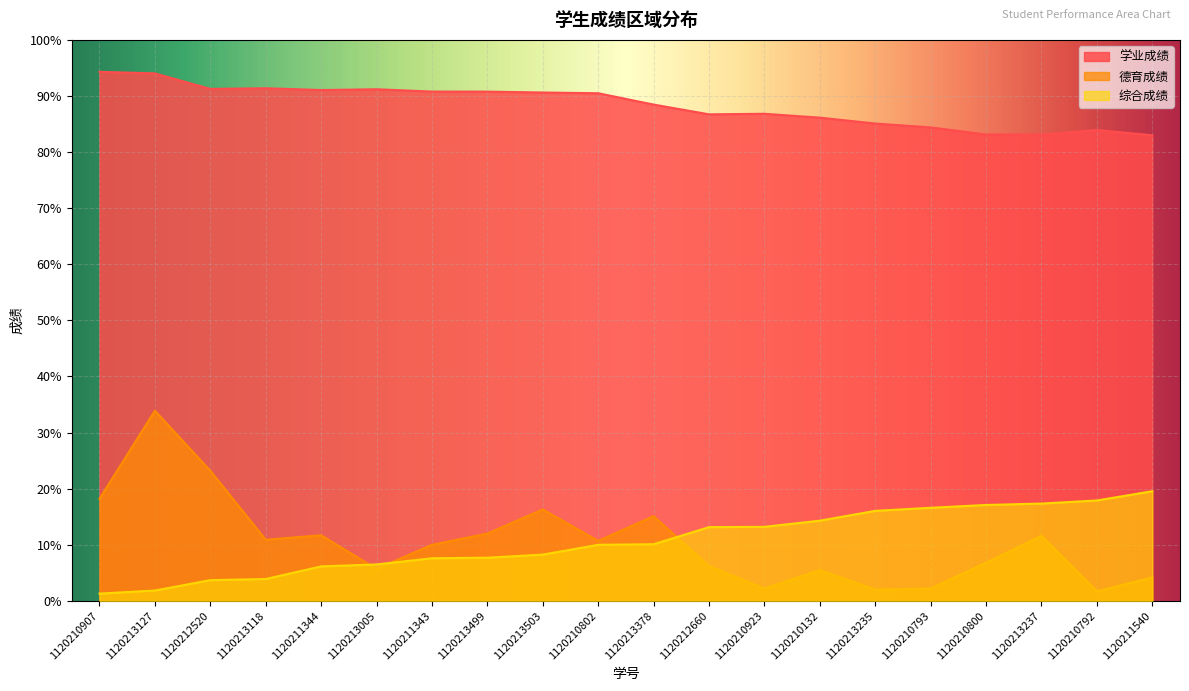

What is the average value of the 学业成绩 series?

88.3